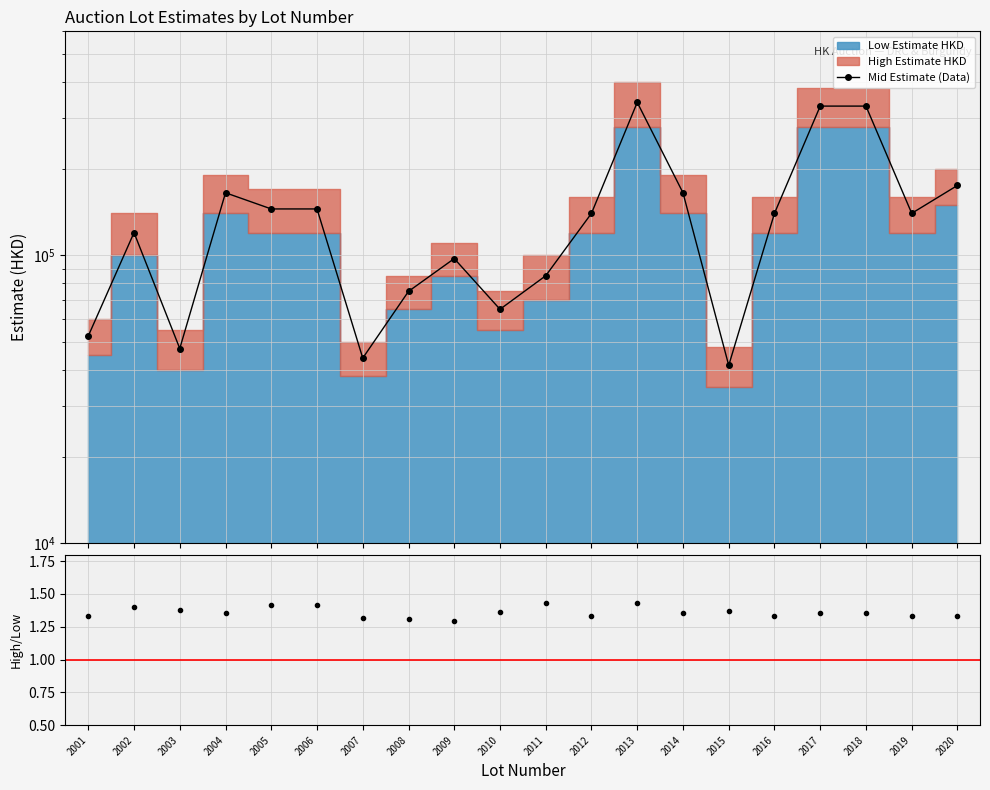

Which series has the widest spread of values?

Mid Estimate (Data)